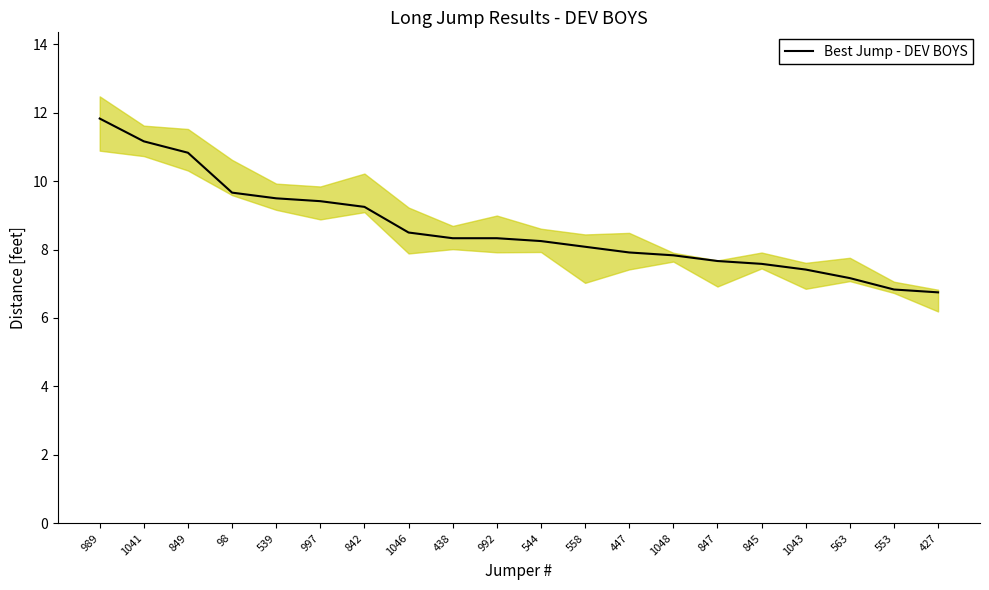

True or false: the data shows 9.4 at 997.

True